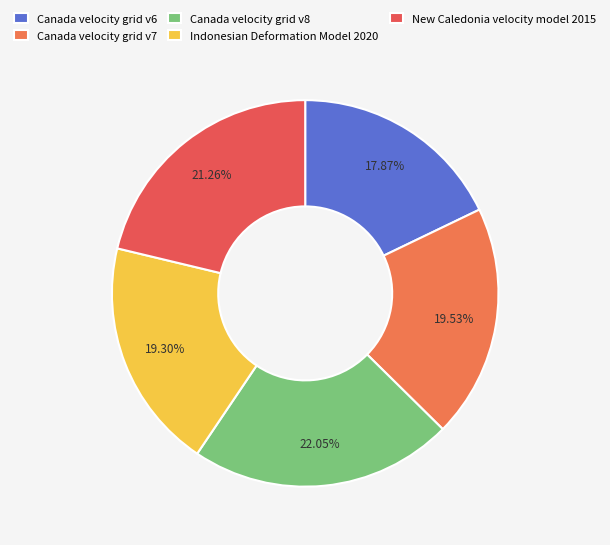

To the nearest percent, what is the combined percentage of Canada velocity grid v6 and New Caledonia velocity model 2015?

39%